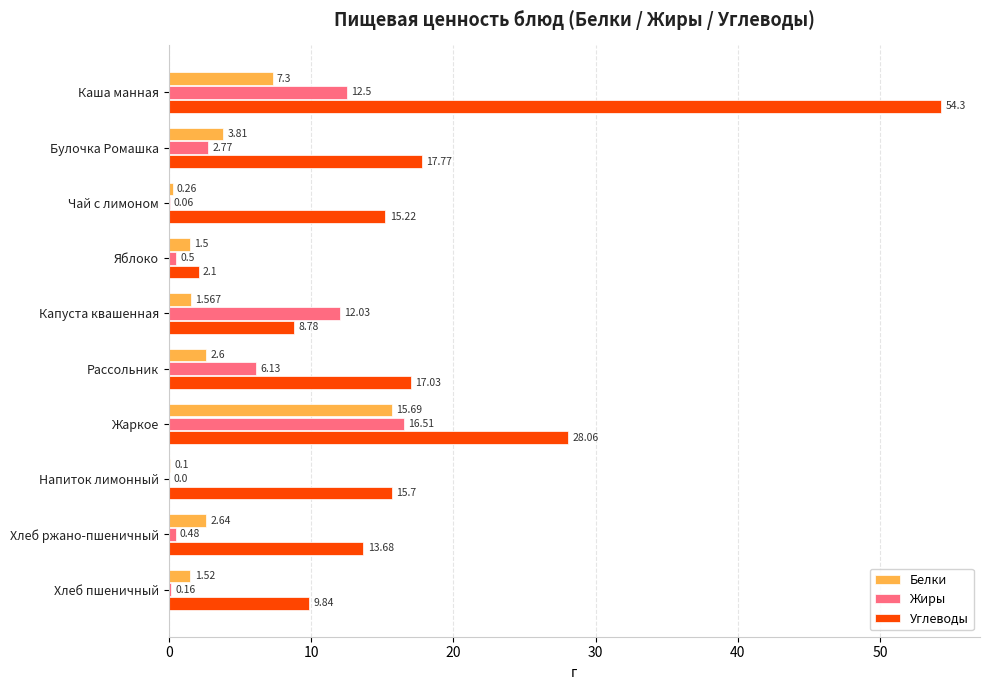

Which series changed the most between Яблоко and Хлеб пшеничный?

Углеводы